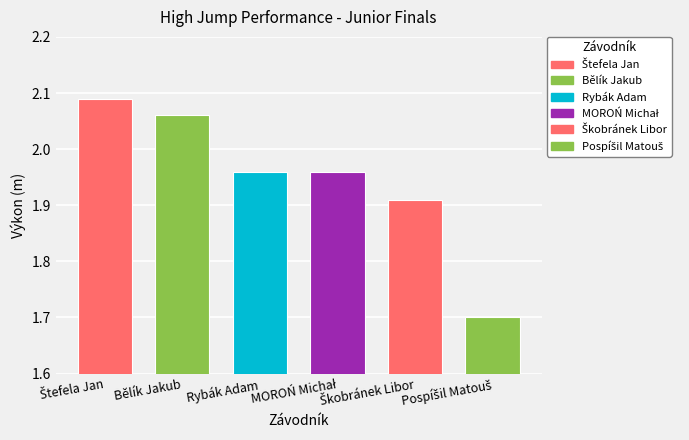

What is the change in value from Štefela Jan to Rybák Adam?

-0.1